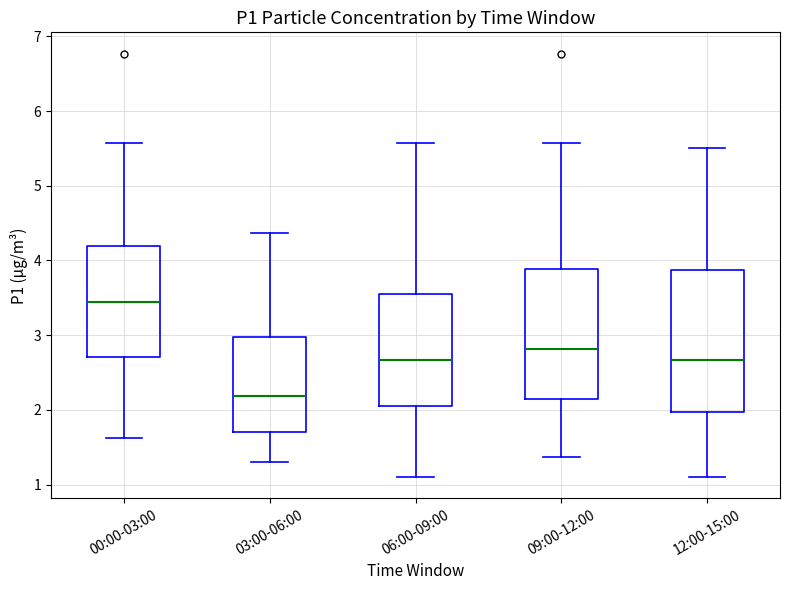

Which box's median line is the lowest?

03:00-06:00